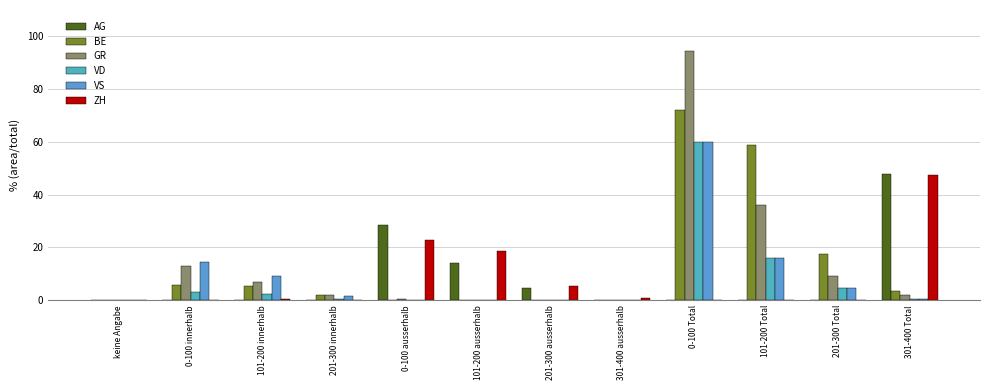

Which series changed the most between 101-200 ausserhalb and 201-300 Total?

ZH